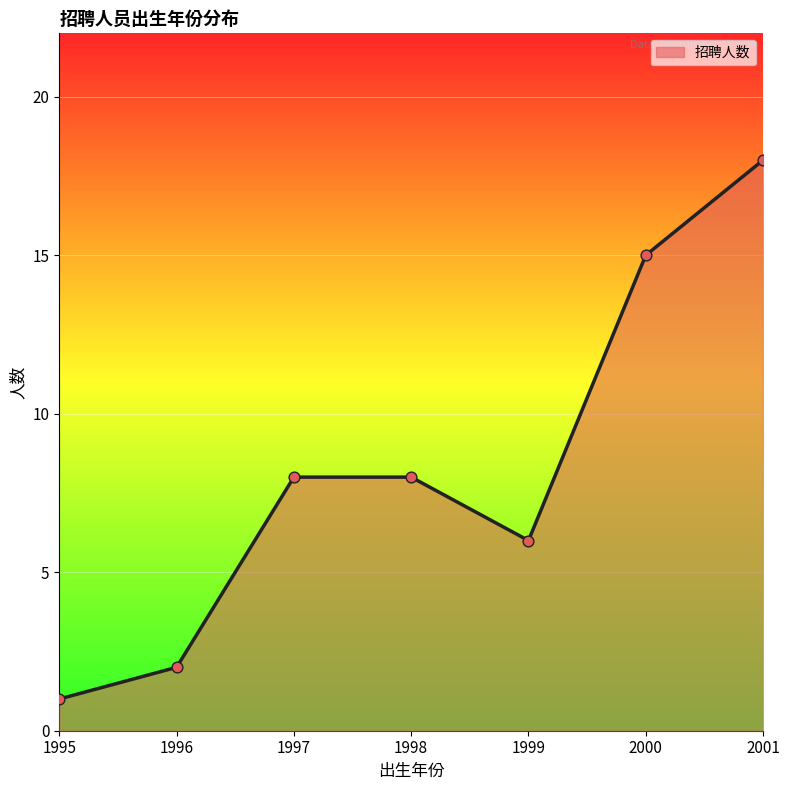

Which has a higher value, 2001 or 1997?

2001